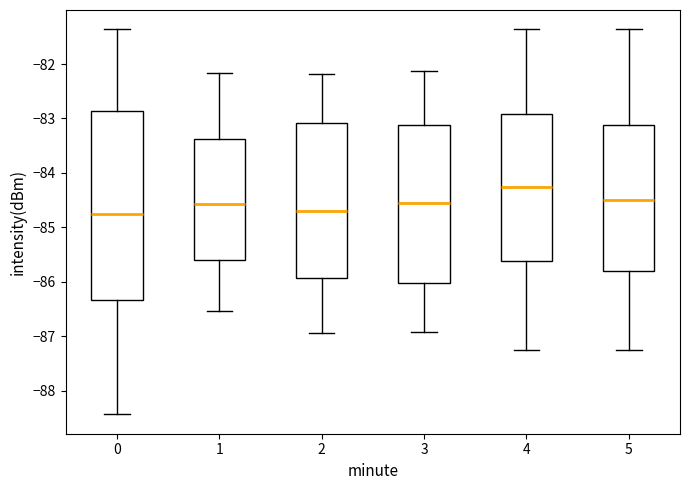

Reading left to right, transcribe this box plot: for each box, give where its median line is, the range the box spans, and where its two whiskers end, as read against the y-axis. The values are not printed on the chart, so give them approximately, as read against the axis.

0: median -84.8, box -86.3 to -82.9, whiskers -88.4 to -81.4
1: median -84.6, box -85.6 to -83.4, whiskers -86.5 to -82.2
2: median -84.7, box -85.9 to -83.1, whiskers -86.9 to -82.2
3: median -84.6, box -86.0 to -83.1, whiskers -86.9 to -82.1
4: median -84.3, box -85.6 to -82.9, whiskers -87.2 to -81.4
5: median -84.5, box -85.8 to -83.1, whiskers -87.2 to -81.4